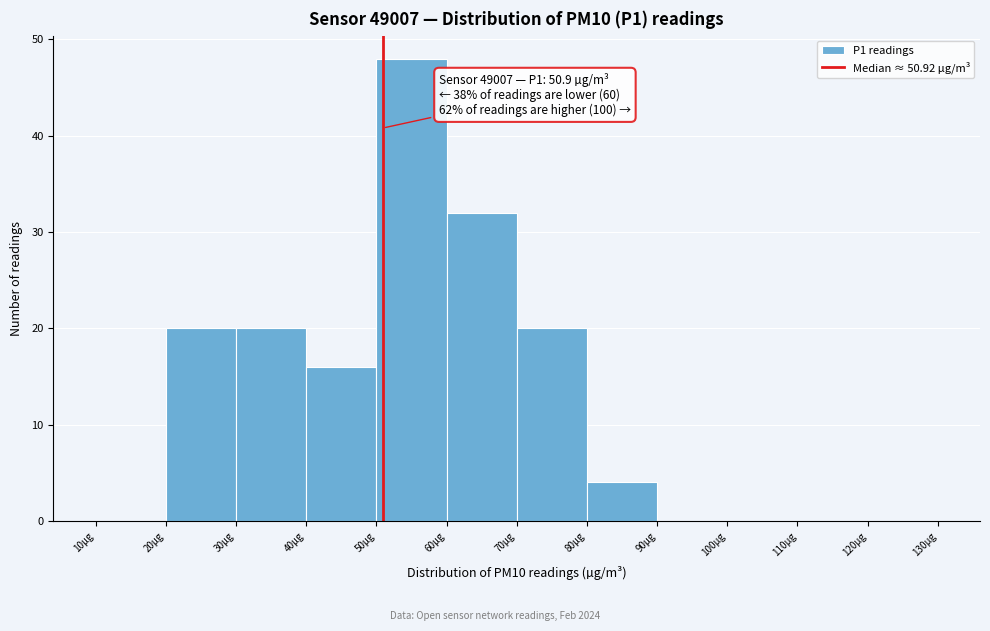

Which range on the x-axis has the tallest bar?

50 to 60